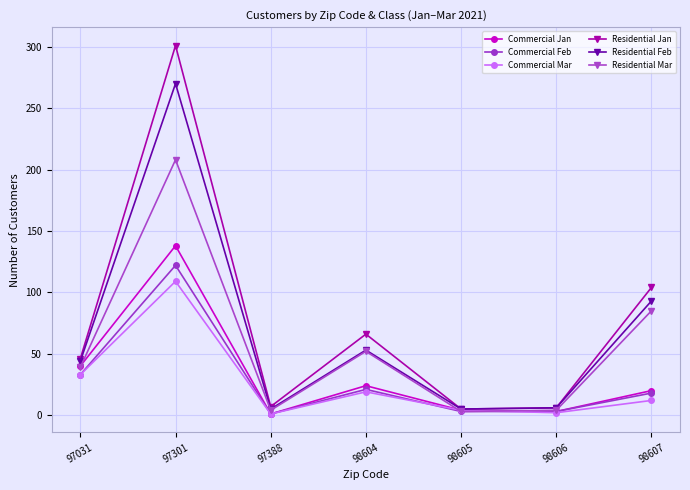

At which label does Residential Mar reach its peak?

97301